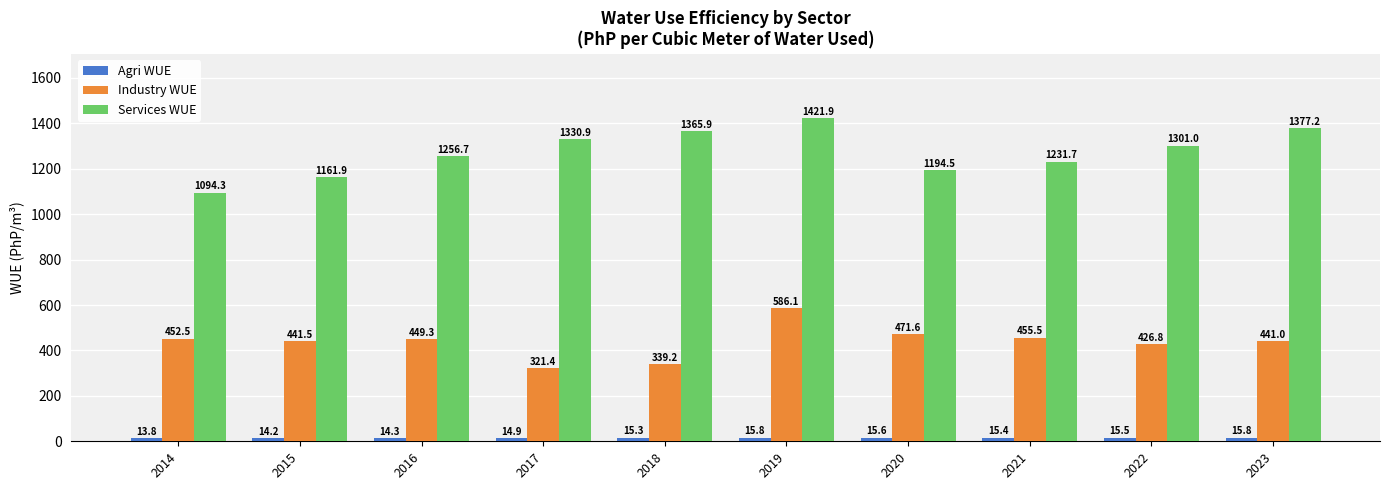

At how many categories does at least one series exceed 1010?

10